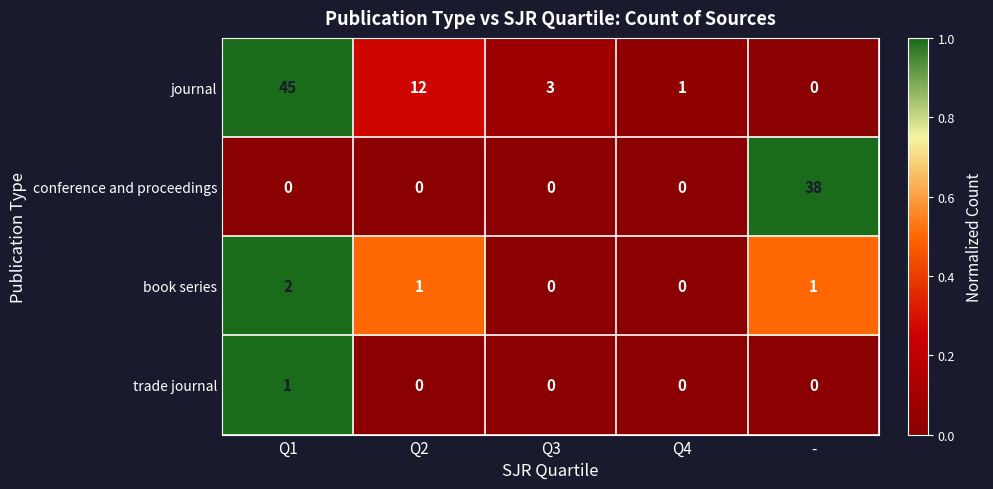

Is it true that conference and proceedings equals -19 at Q4?

False